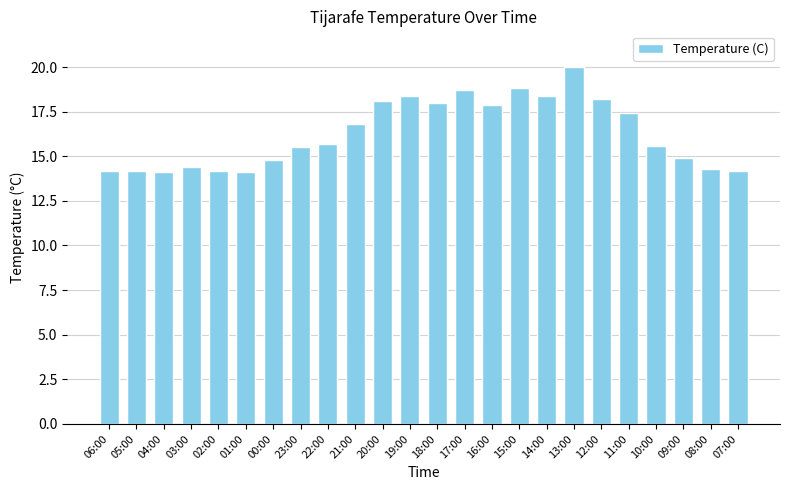

What is the value of the 16th bar from the left?

18.8